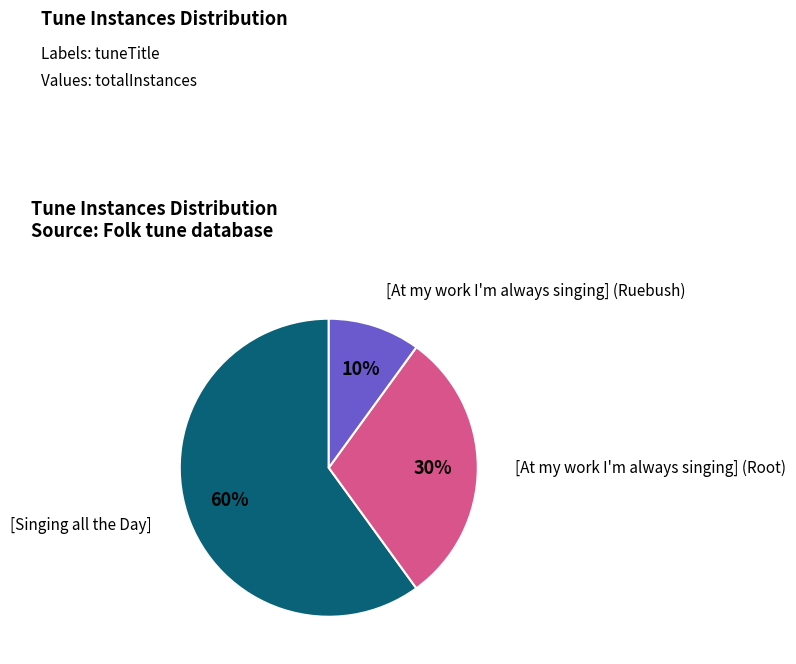

To the nearest percent, what is the difference between the largest and smallest slice percentages?

50%